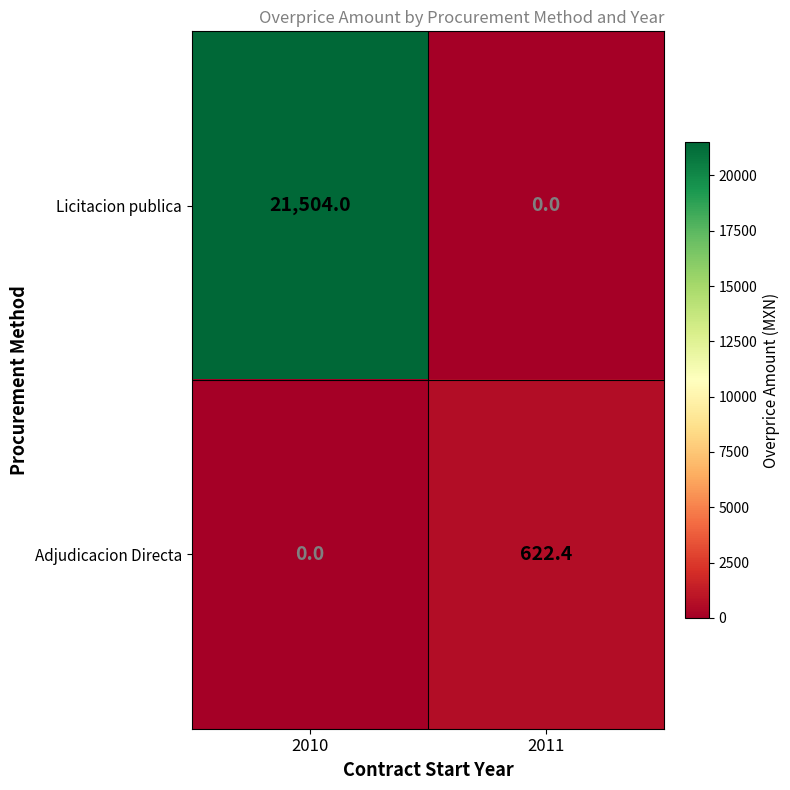

The value of Licitacion publica at 2010 is 21504.0. True or false?

True